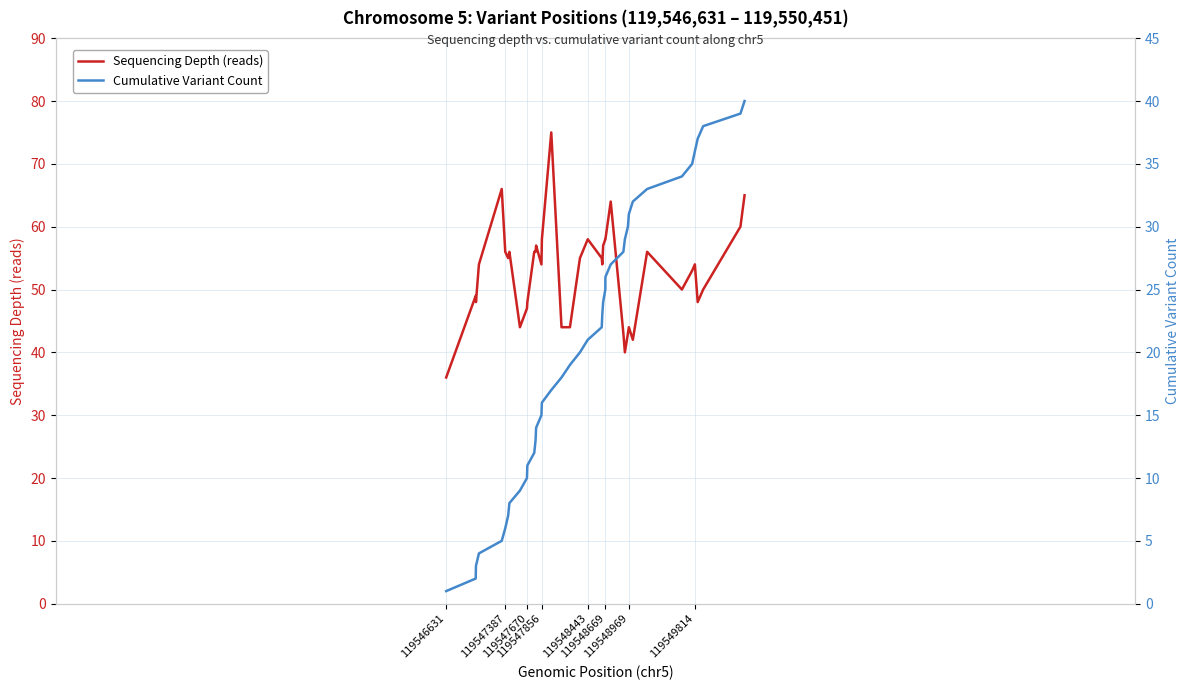

True or false: Sequencing Depth (reads) has a value of 84 at 13.

False